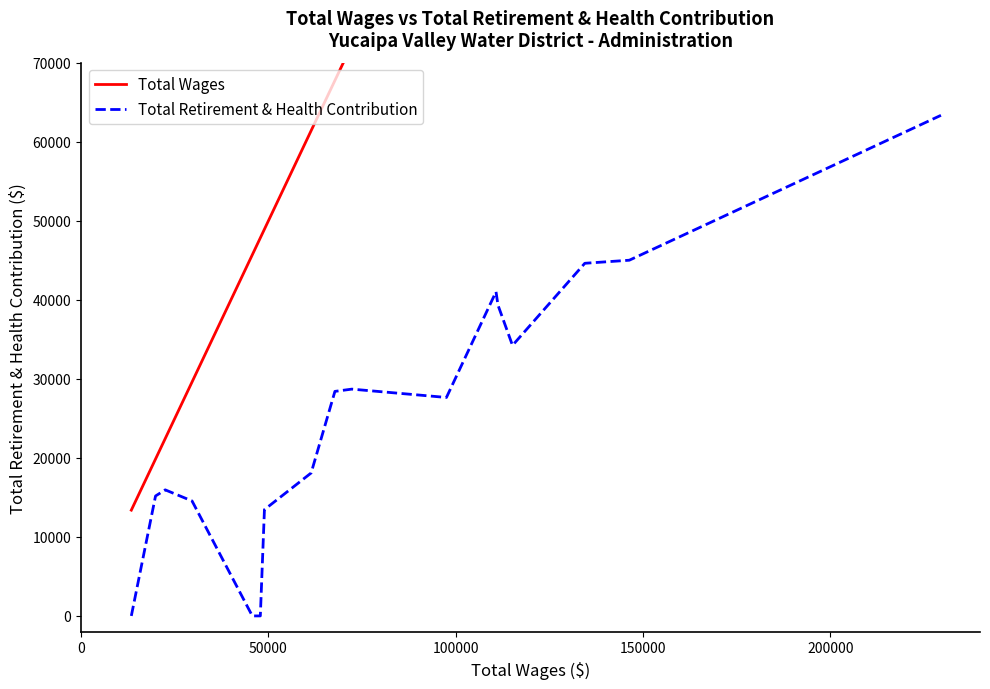

Reading right to left, transcribe all the data shown in this chart.

Total Wages: 229575	146359	134478	115165	111289	110765	97528	72265	67749	61400	48929	47832	45687	29597	22441	19850	13383
Total Retirement & Health Contribution: 63338	45005	44617	34228	39324	41014	27639	28695	28409	18087	13450	0	0	14546	15948	15174	0